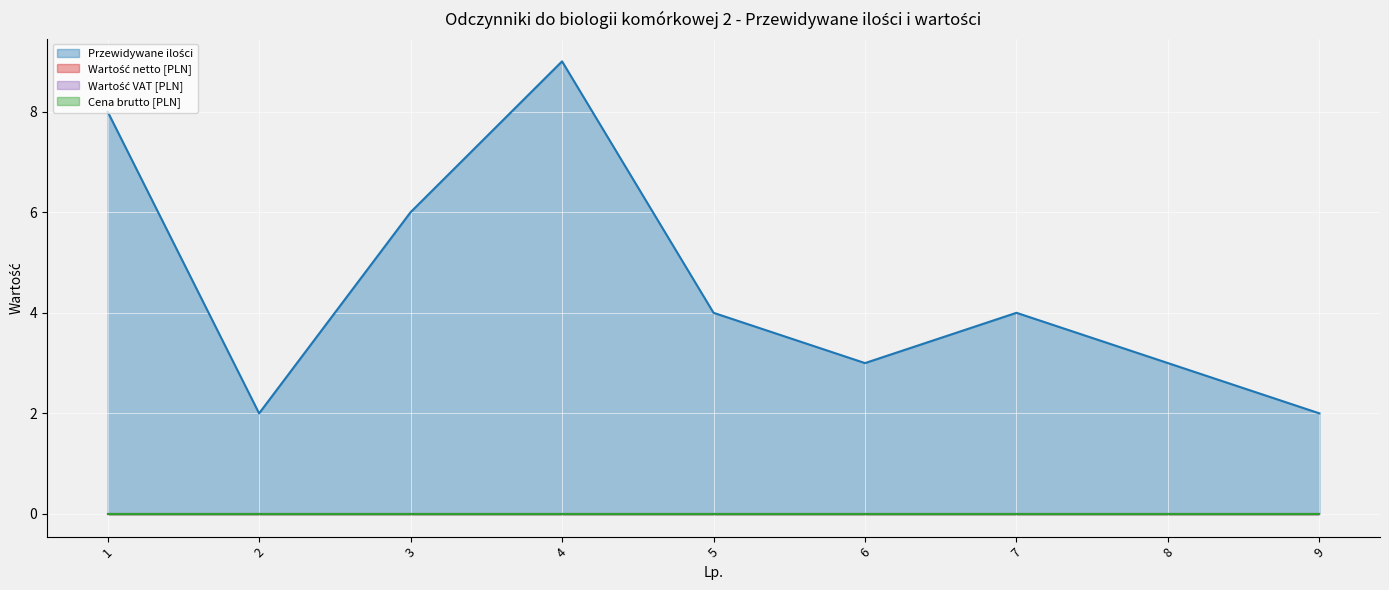

Which category has the highest value in the Przewidywane ilości series?

4